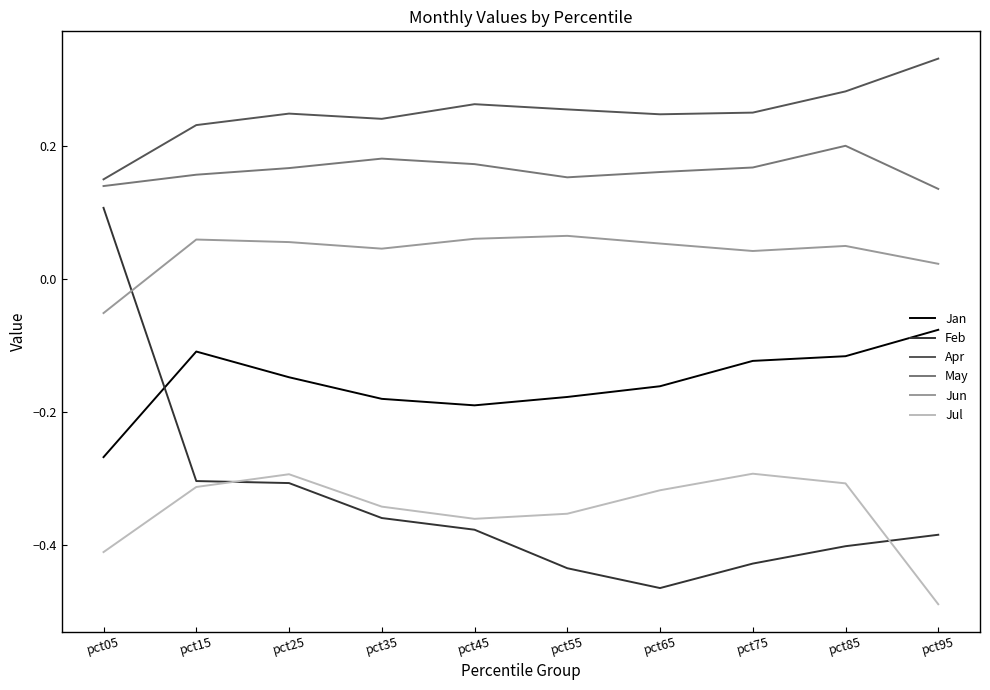

Which category has the lowest value in the Jan series?

pct05